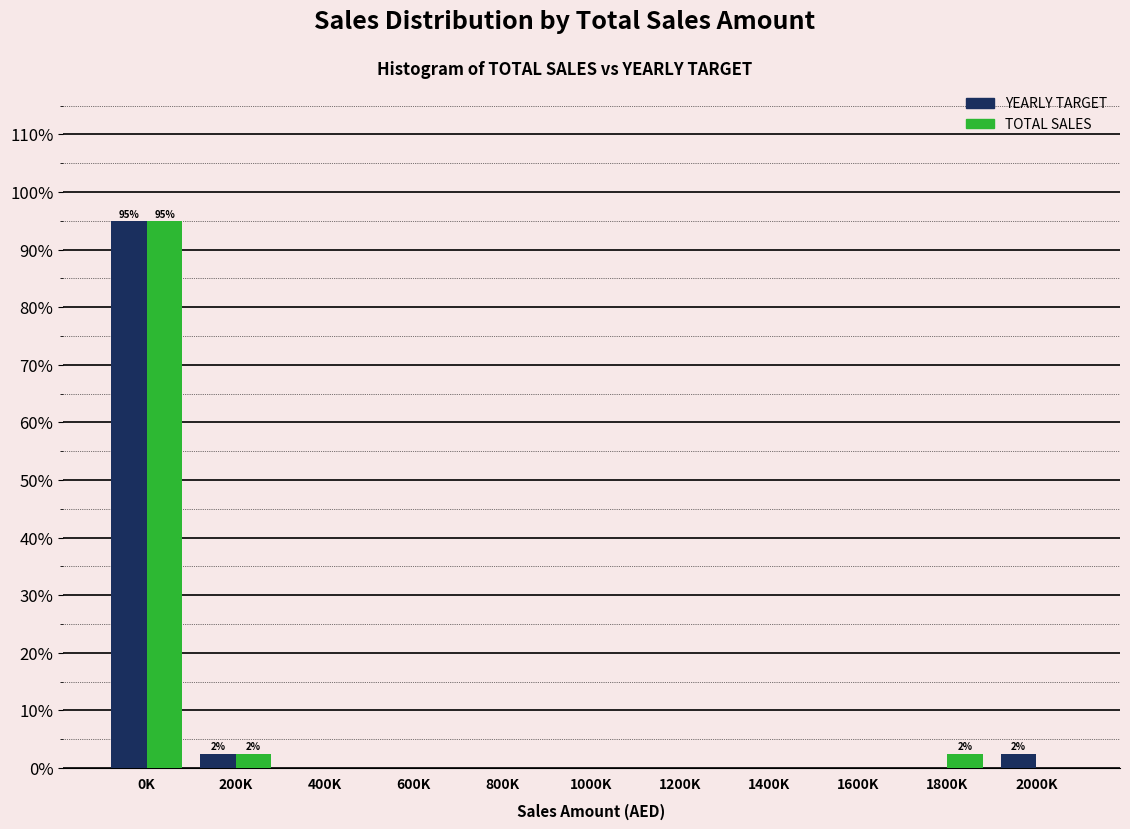

Reading left to right, what are all the values shown in this chart?

YEARLY TARGET: 0K=95.0	200K=2.5	400K=0.0	600K=0.0	800K=0.0	1000K=0.0	1200K=0.0	1400K=0.0	1600K=0.0	1800K=0.0	2000K=2.5
TOTAL SALES: 0K=95.0	200K=2.5	400K=0.0	600K=0.0	800K=0.0	1000K=0.0	1200K=0.0	1400K=0.0	1600K=0.0	1800K=2.5	2000K=0.0